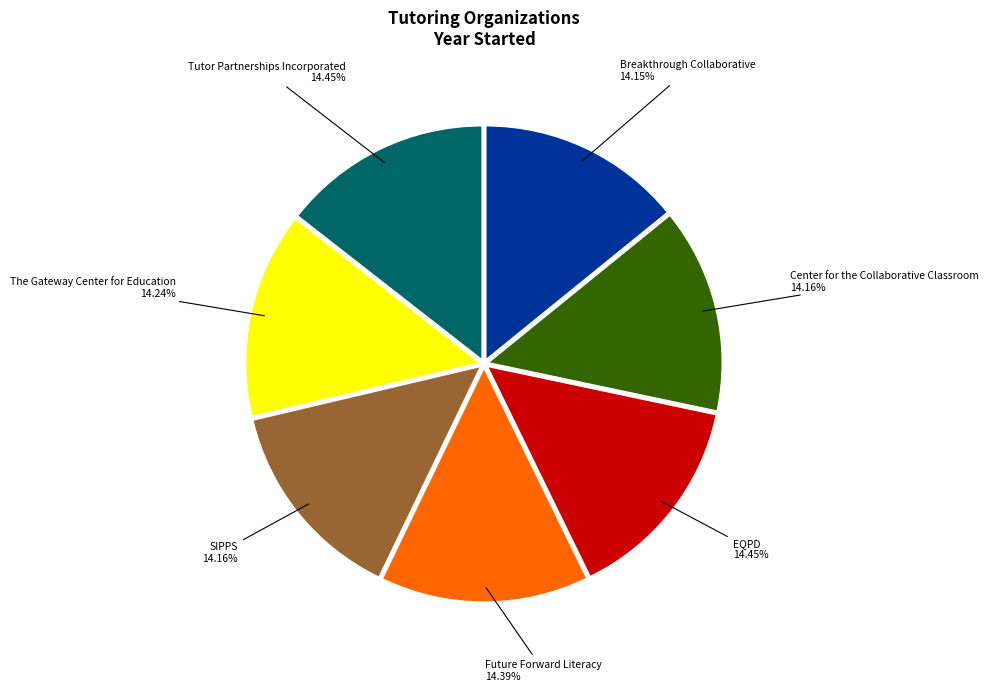

To the nearest percent, what is the average slice percentage?

14%